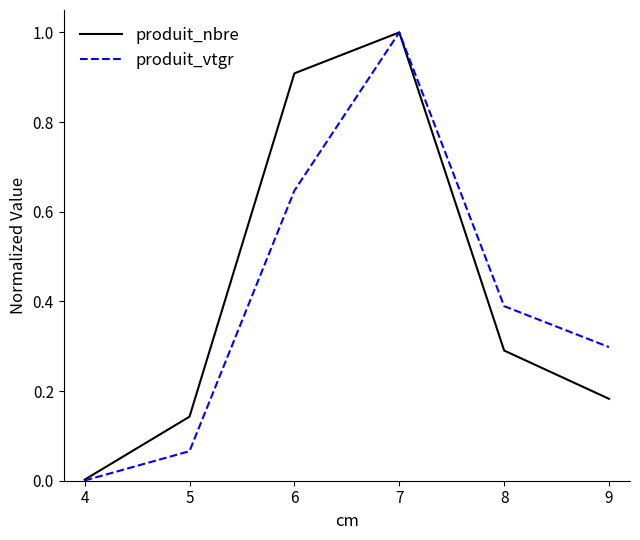

Which series has the widest spread of values?

produit_vtgr